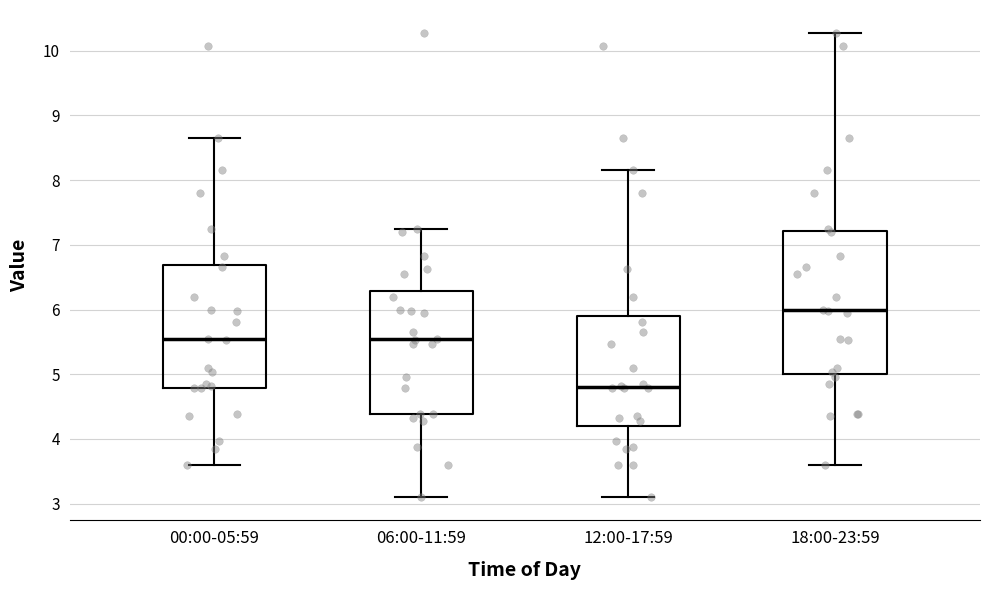

Where is the upper edge of the box for 12:00-17:59 on the y-axis? The values are not printed on the chart, so give them approximately, as read against the axis.

5.9